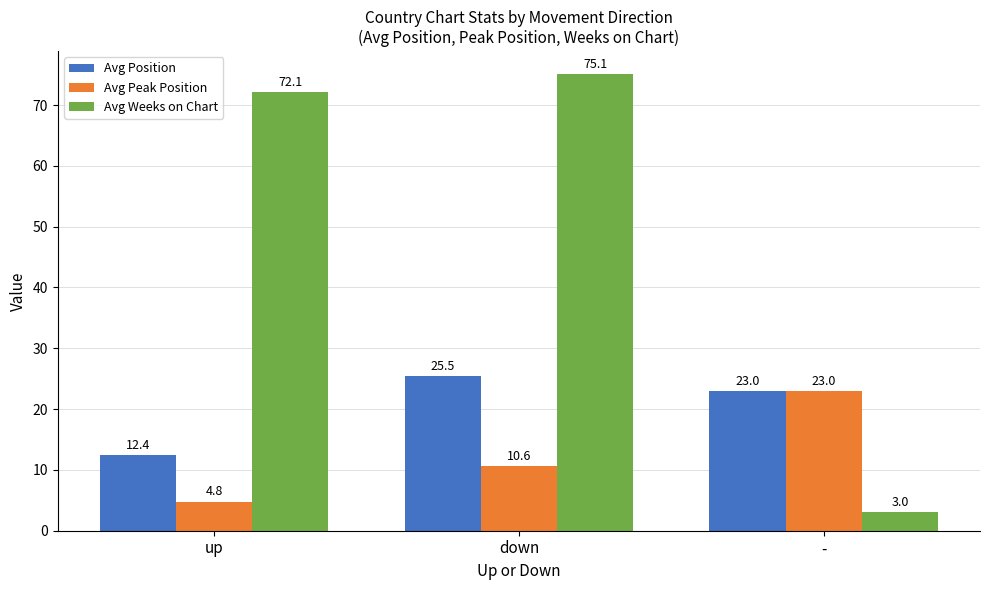

What is the value of the Avg Weeks on Chart bar at the 3rd from the left?

3.0